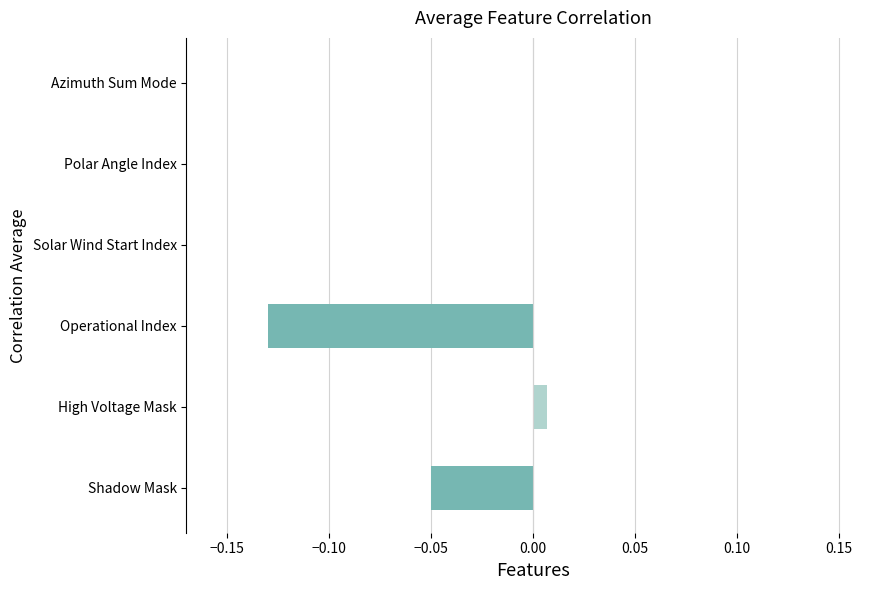

Which label corresponds to the largest value in the chart?

High Voltage Mask